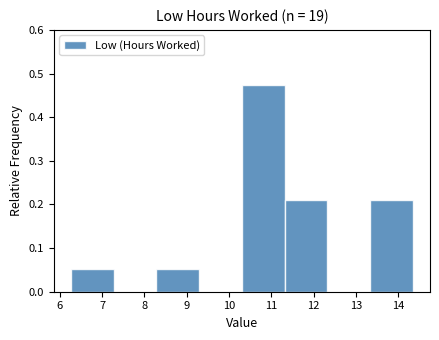

Reading left to right, list every bar in this chart as the range it spans on the x-axis followed by its height. Neither the bar edges nor the heights are printed on the chart, so give them approximately, as read against the axes.

6.3 to 7.3: 0.05
7.3 to 8.3: 0
8.3 to 9.3: 0.05
9.3 to 10.3: 0
10.3 to 11.3: 0.47
11.3 to 12.3: 0.21
12.3 to 13.3: 0
13.3 to 14.4: 0.21